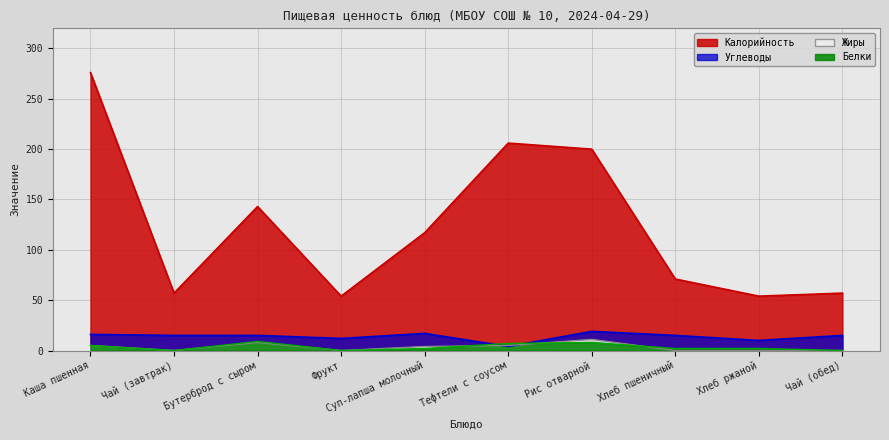

What is the sum of all Жиры values?

33